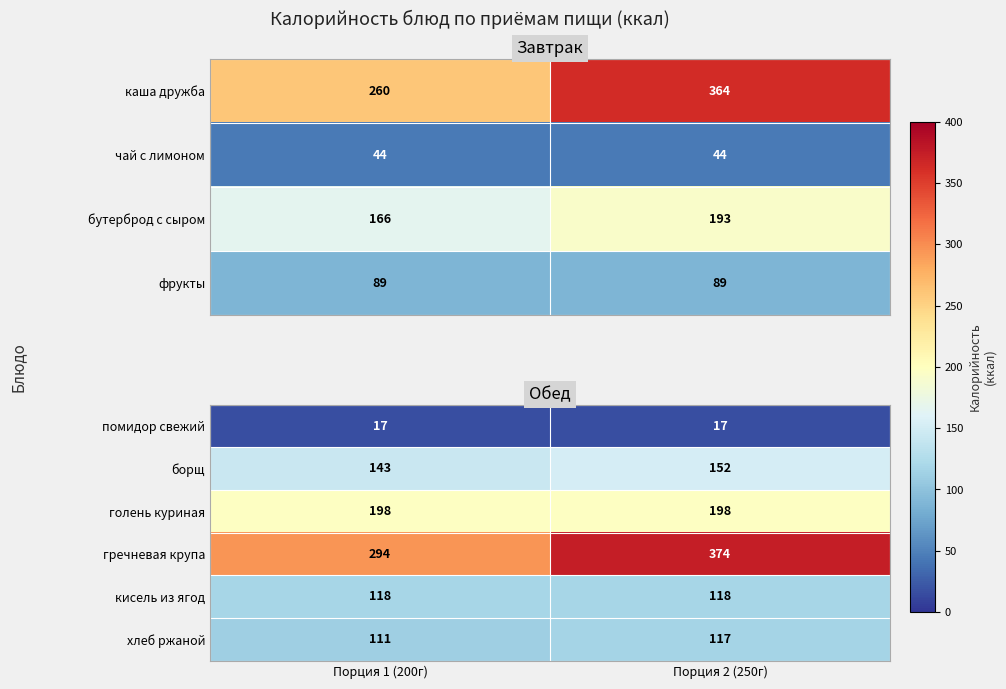

Rank the categories by хлеб ржаной value from highest to lowest.

Порция 2 (250г), Порция 1 (200г)